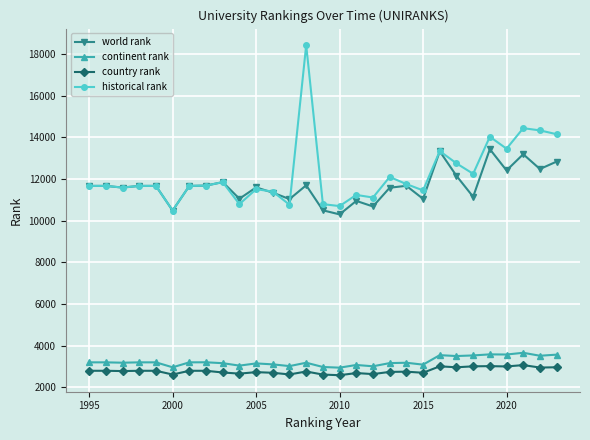

True or false: continent rank has more than 0 points higher than both neighbors.

True